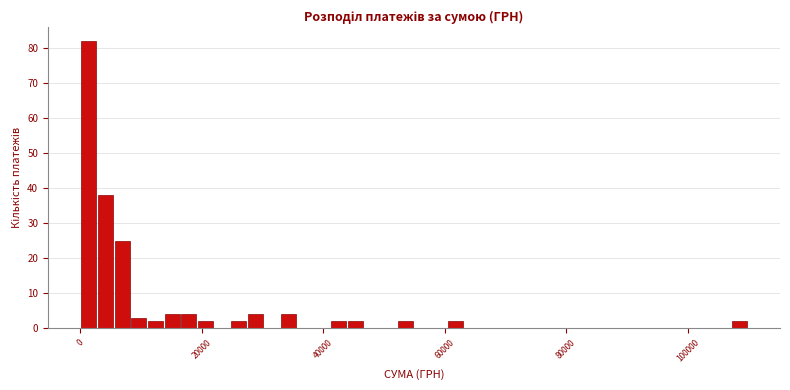

Around what value on the x-axis is the tallest bar? Give the approximate position of its centre, as read against the axis.

2000